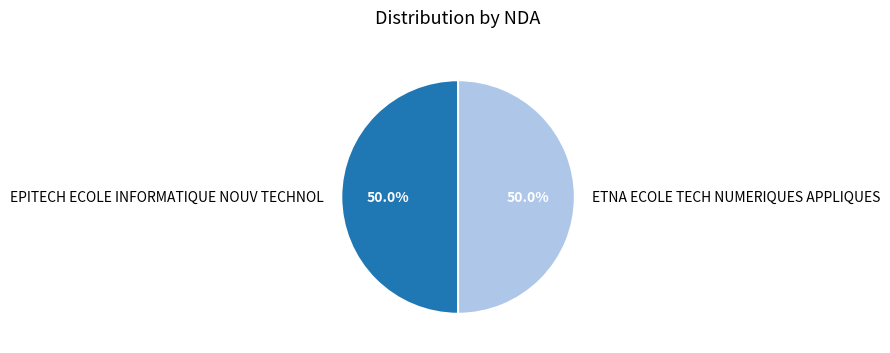

To the nearest percent, what portion does EPITECH ECOLE INFORMATIQUE NOUV TECHNOL represent?

50%